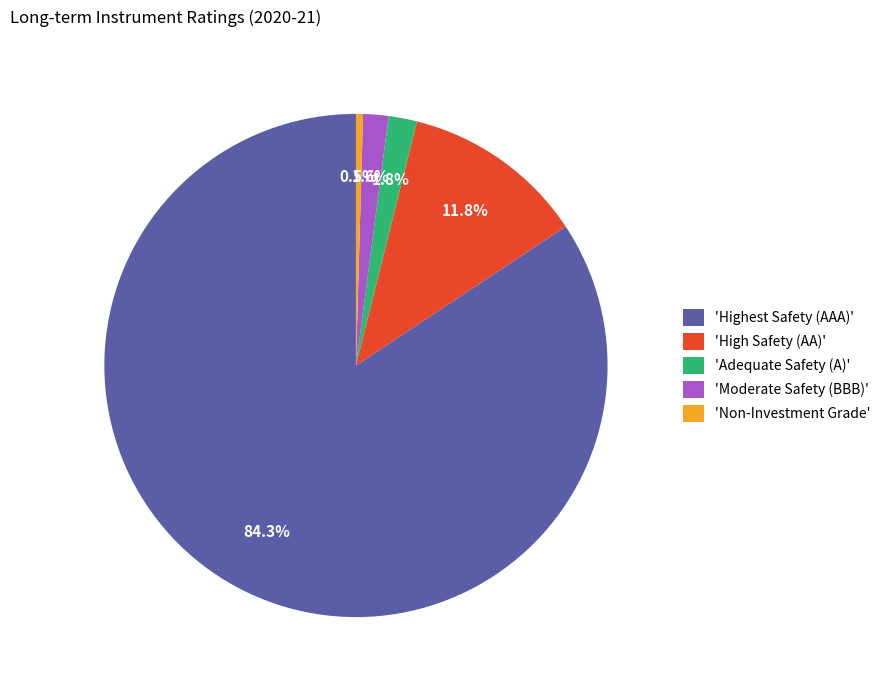

What is the smallest slice in the pie chart?

'Non-Investment Grade'